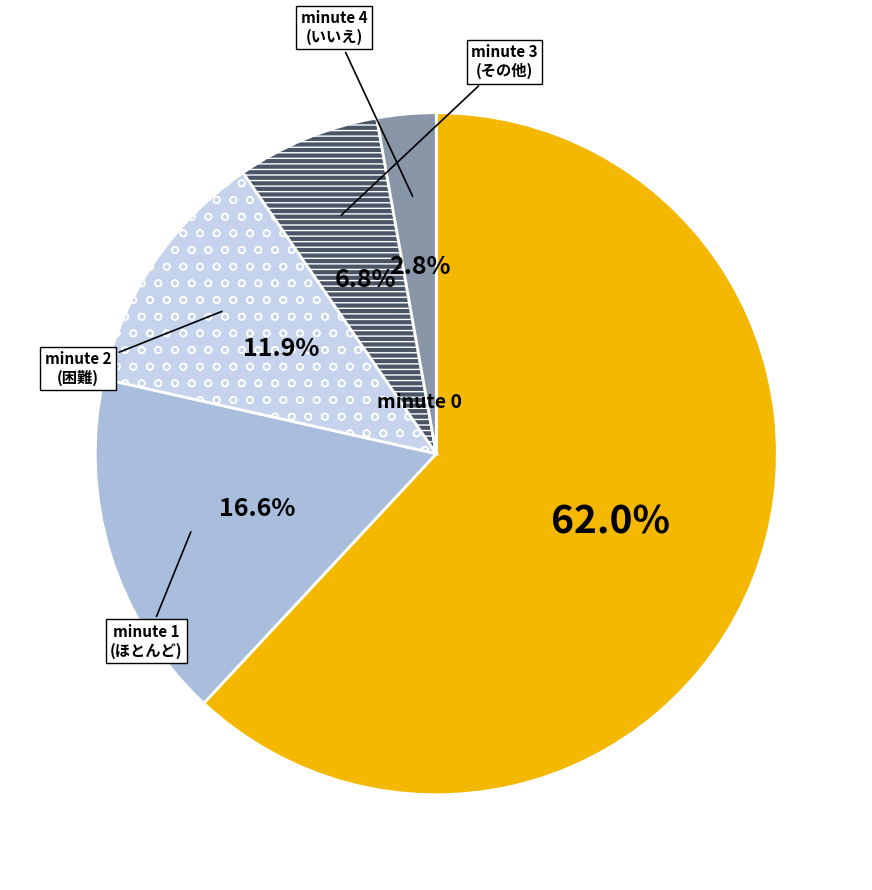

What is the ratio of the value at minute 1 to the value at minute 2?

1.4